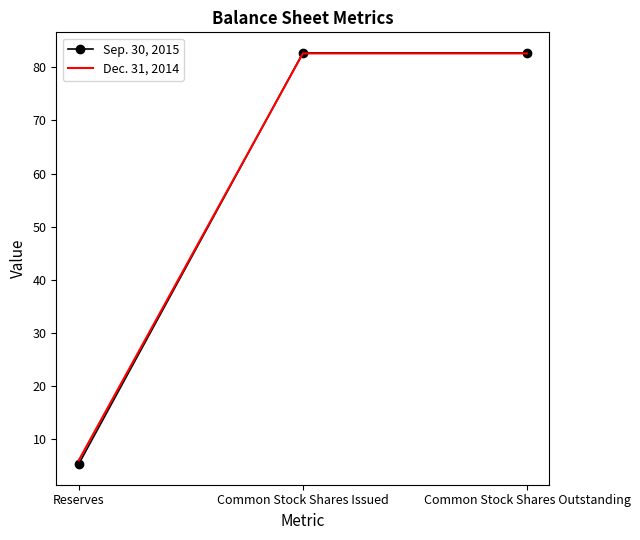

What is the average value of the Sep. 30, 2015 series?

56.9